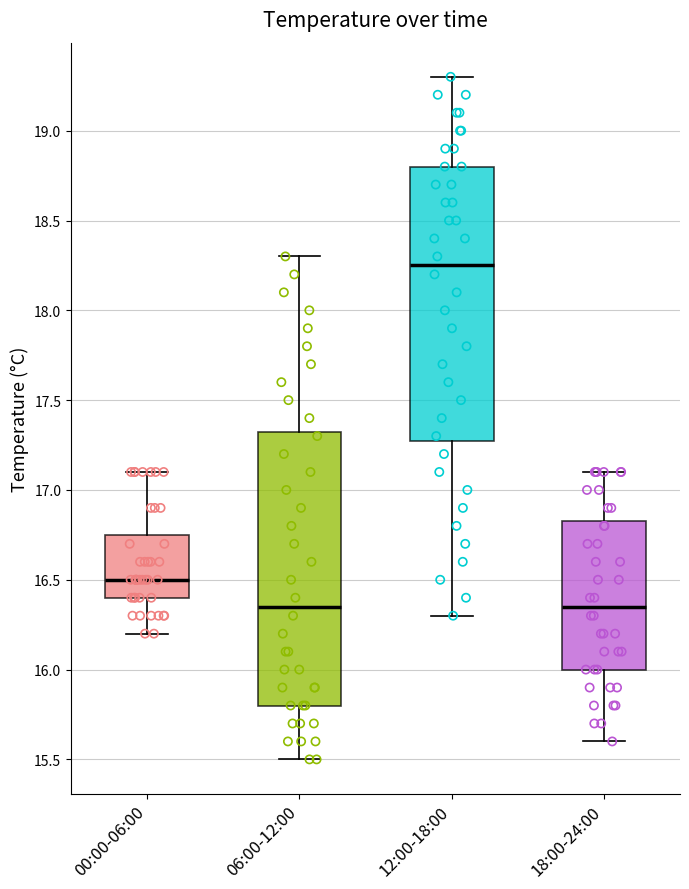

Reading left to right, read every box against the y-axis: the position of its median line, the range the box covers, and the ends of its whiskers. The values are not printed on the chart, so give them approximately, as read against the axis.

00:00-06:00: median 16.50, box 16.40 to 16.75, whiskers 16.20 to 17.10
06:00-12:00: median 16.35, box 15.80 to 17.35, whiskers 15.50 to 18.30
12:00-18:00: median 18.25, box 17.30 to 18.80, whiskers 16.30 to 19.30
18:00-24:00: median 16.35, box 16.00 to 16.85, whiskers 15.60 to 17.10